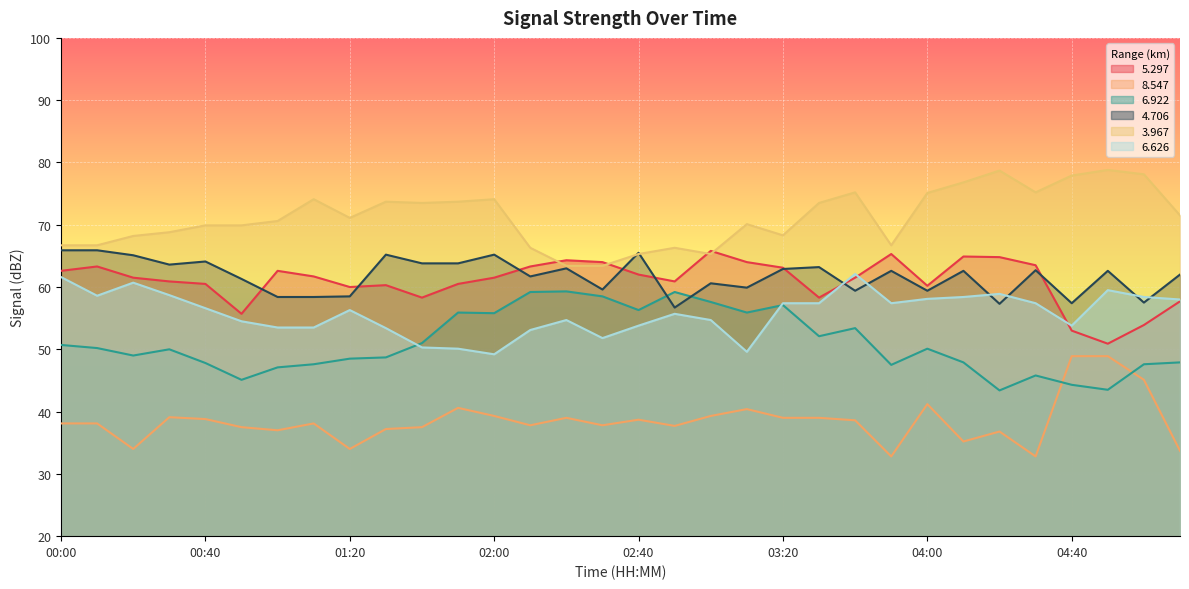

At how many categories does at least one series exceed 50?

32